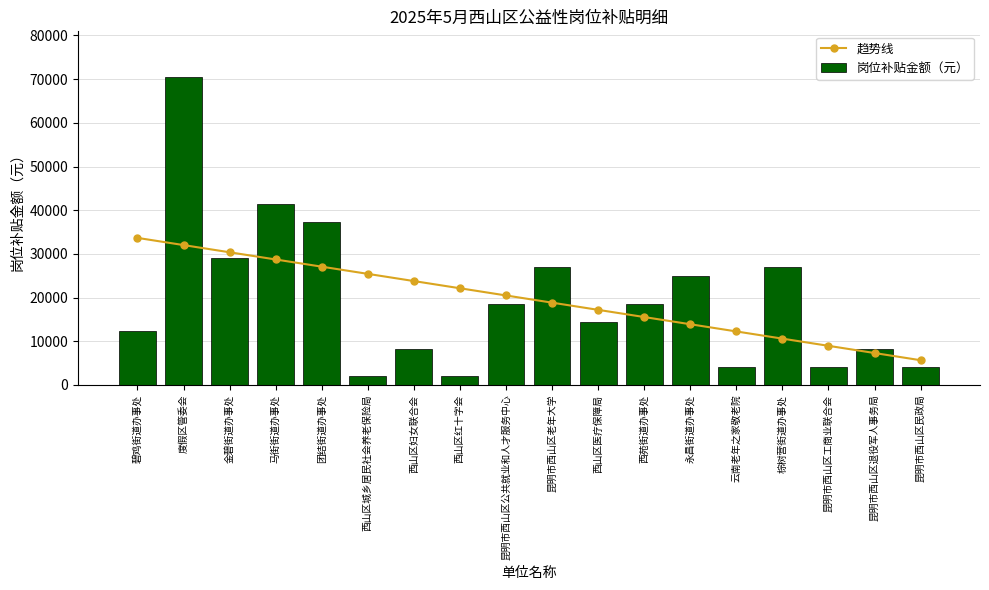

Is the value of 岗位补贴金额（元） at 马街街道办事处 greater than the value of 趋势线 at 云南老年之家敬老院?

Yes